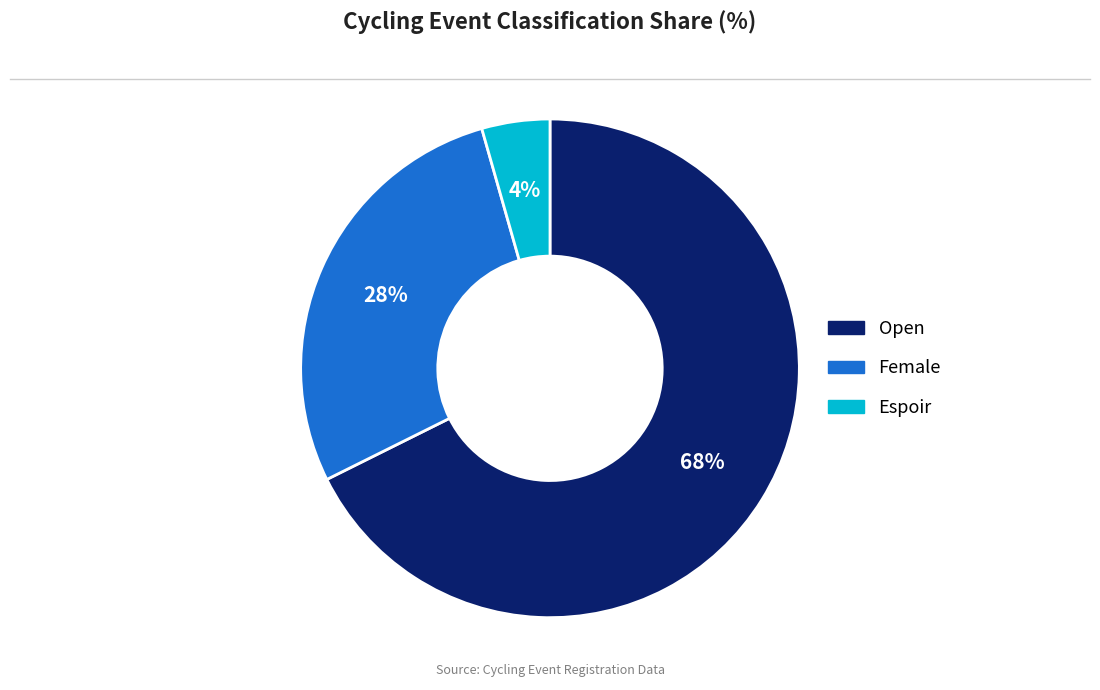

Is the sum of Female and Espoir greater than half?

No